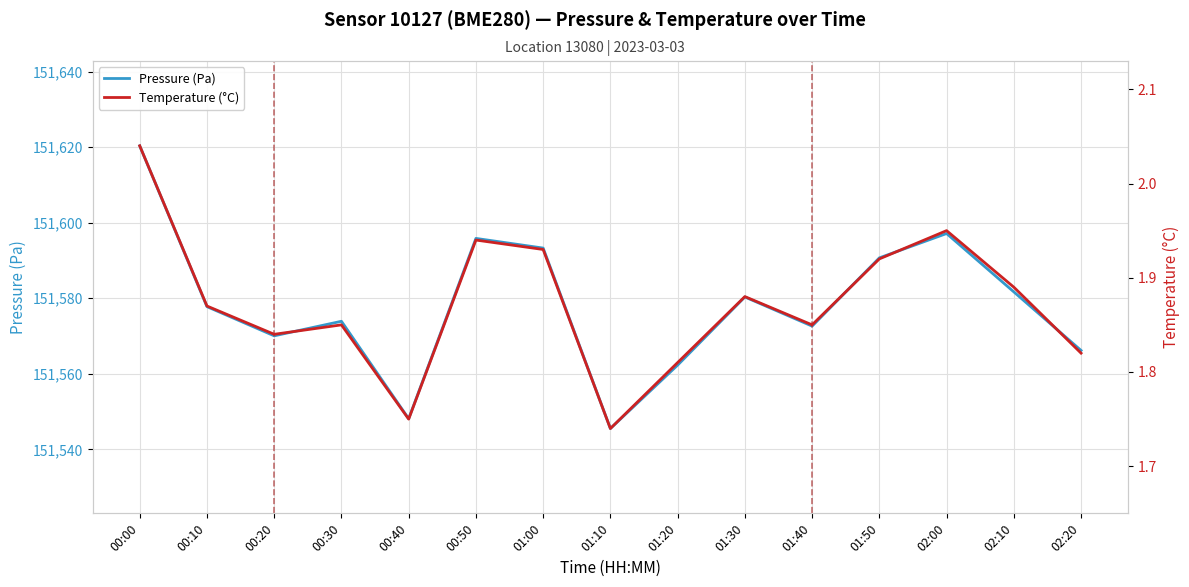

How many series are shown in this chart?

2